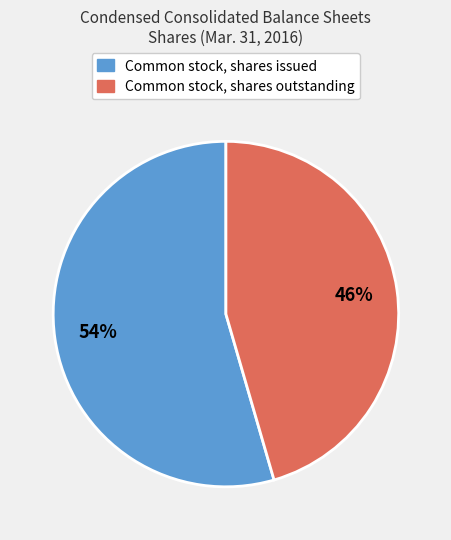

Does Common stock, shares issued represent more than half of the total?

Yes